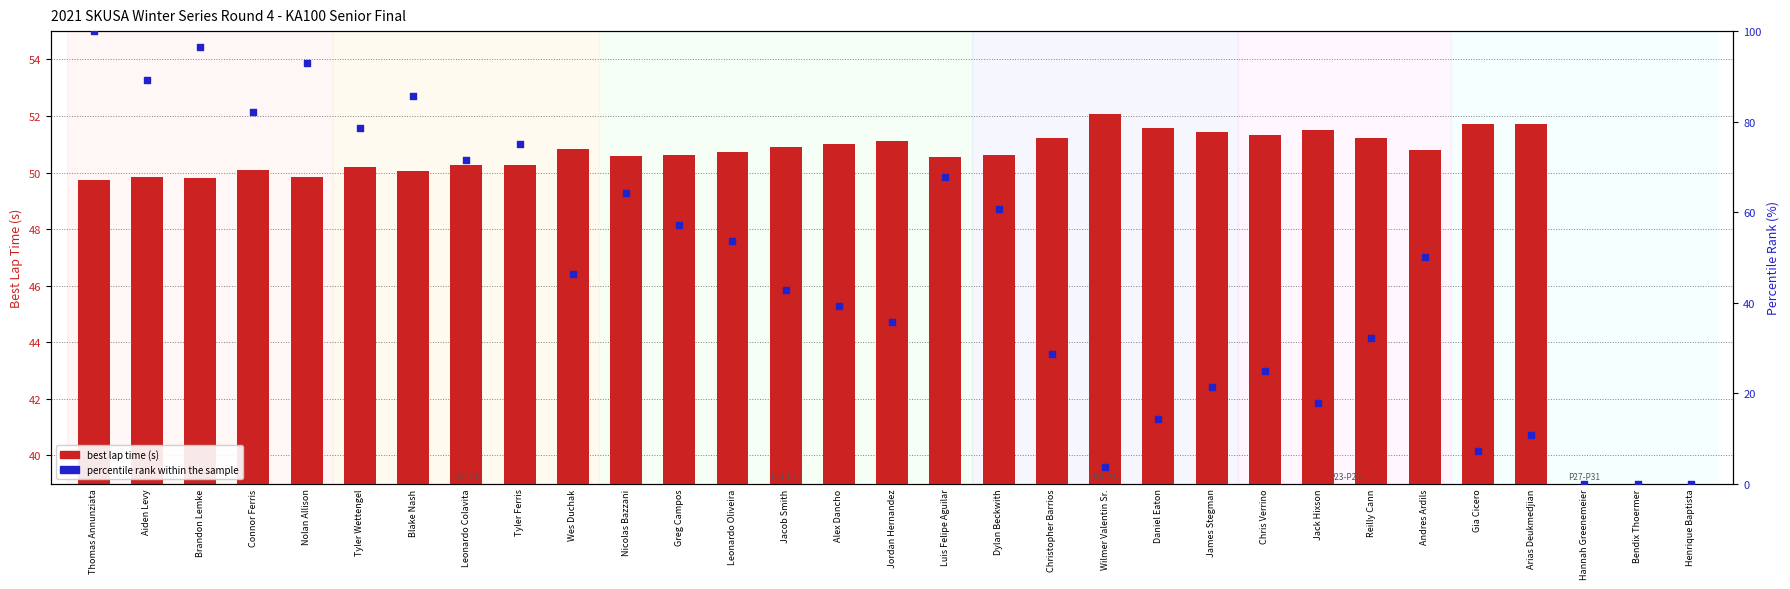

Which series contains the highest Y value?

percentile rank within the sample